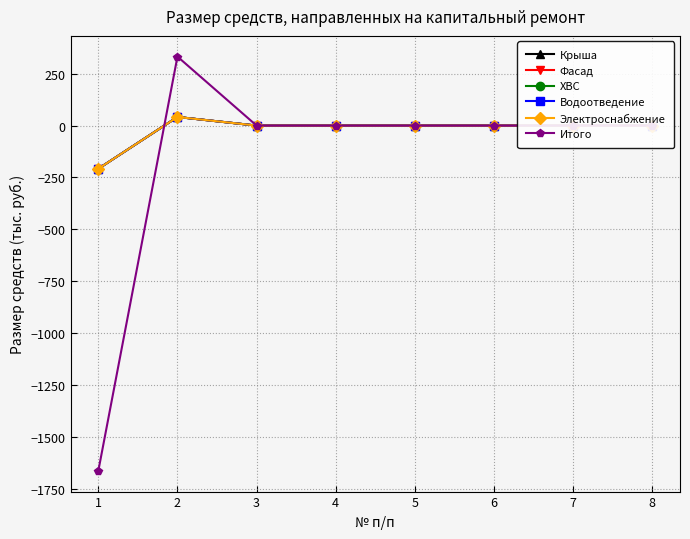

Is this an area chart (filled region under the line)?

No